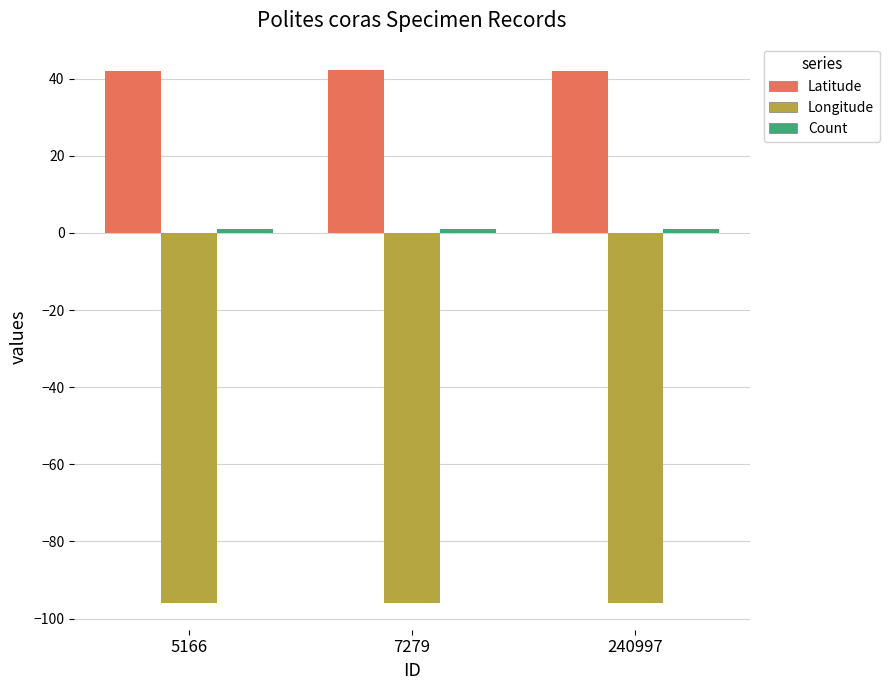

Are the bars horizontal?

No